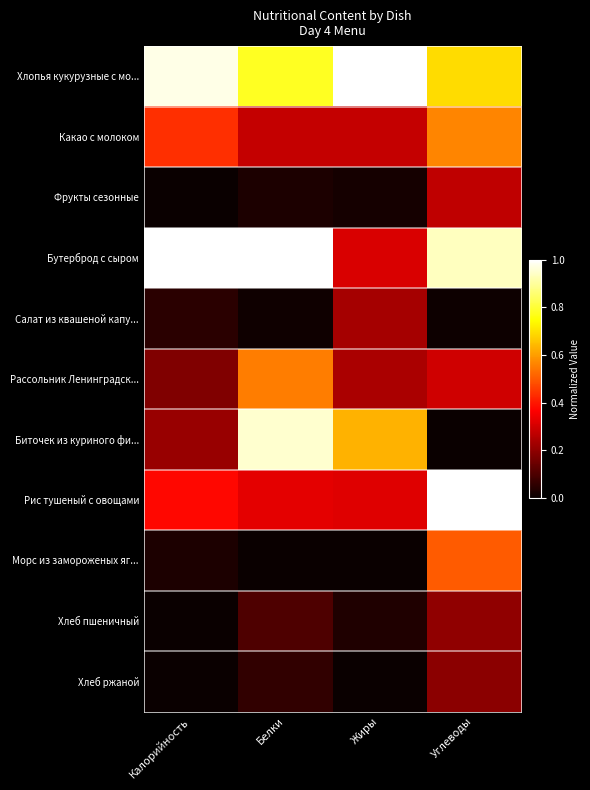

Which series has the largest total across all categories?

Хлопья кукурузные с мо...